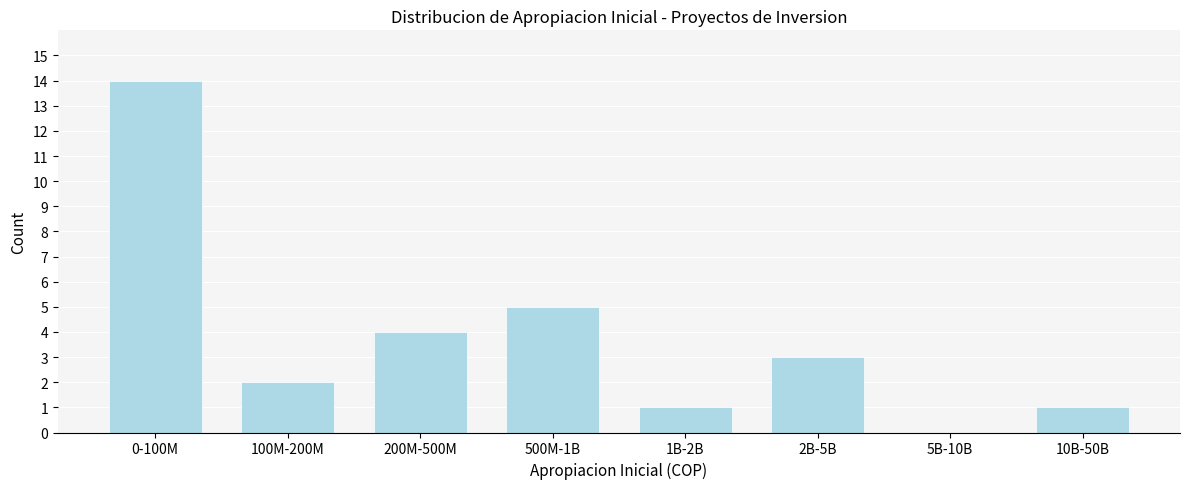

Reading right to left, transcribe all the data shown in this chart.

10B-50B=1	5B-10B=0	2B-5B=3	1B-2B=1	500M-1B=5	200M-500M=4	100M-200M=2	0-100M=14